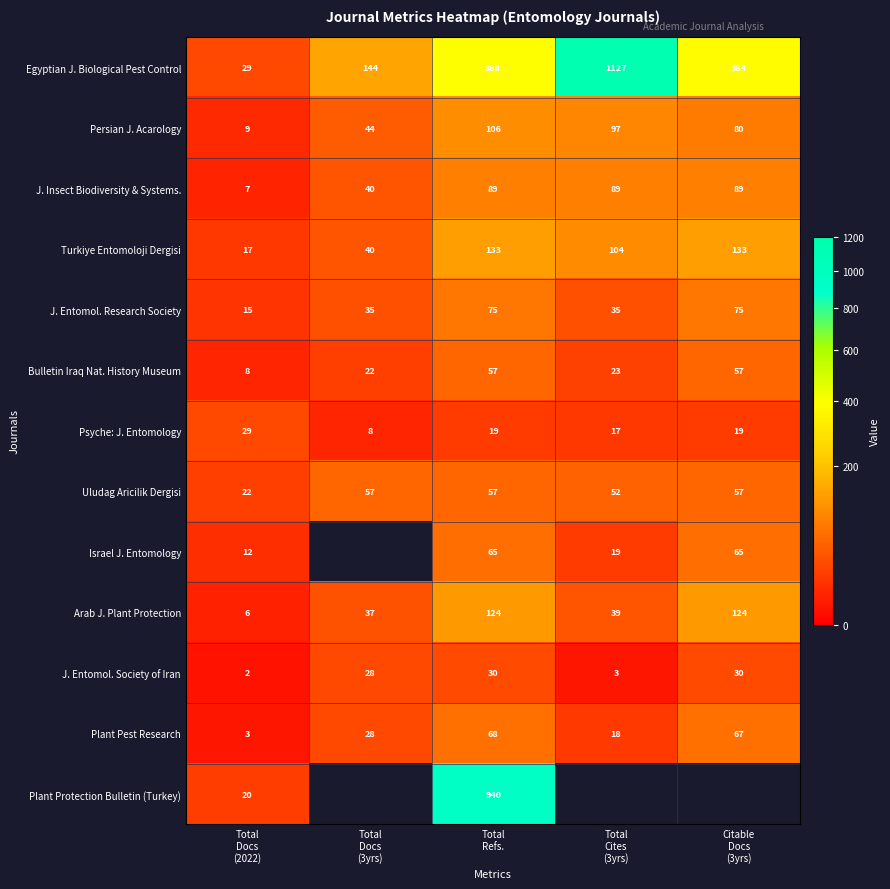

Which series changed the most between Total Cites (3yrs) and Citable Docs (3yrs)?

Egyptian J. Biological Pest Control